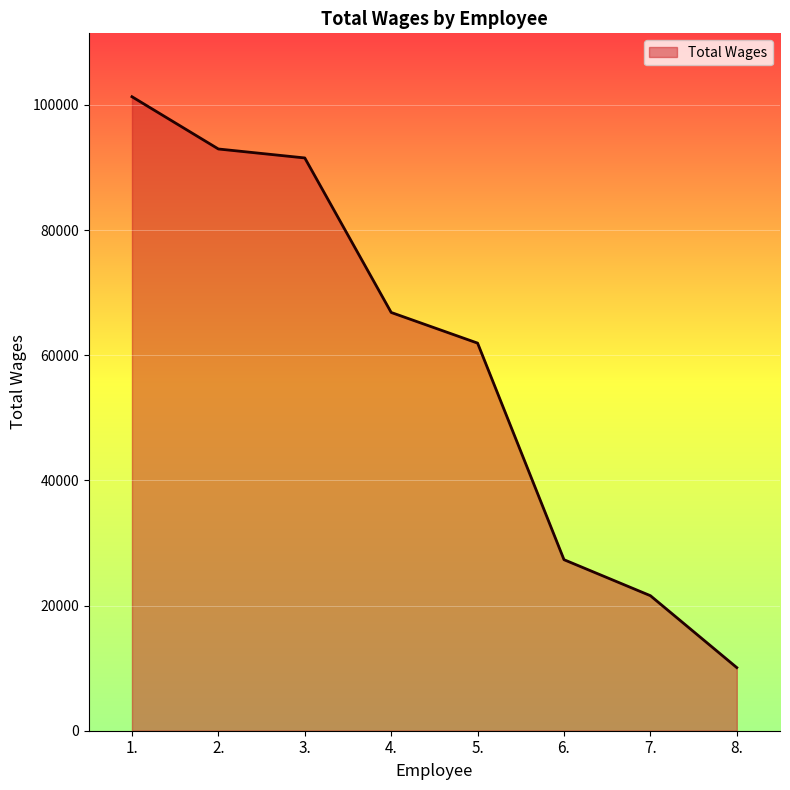

What position from the right is 4.?

5